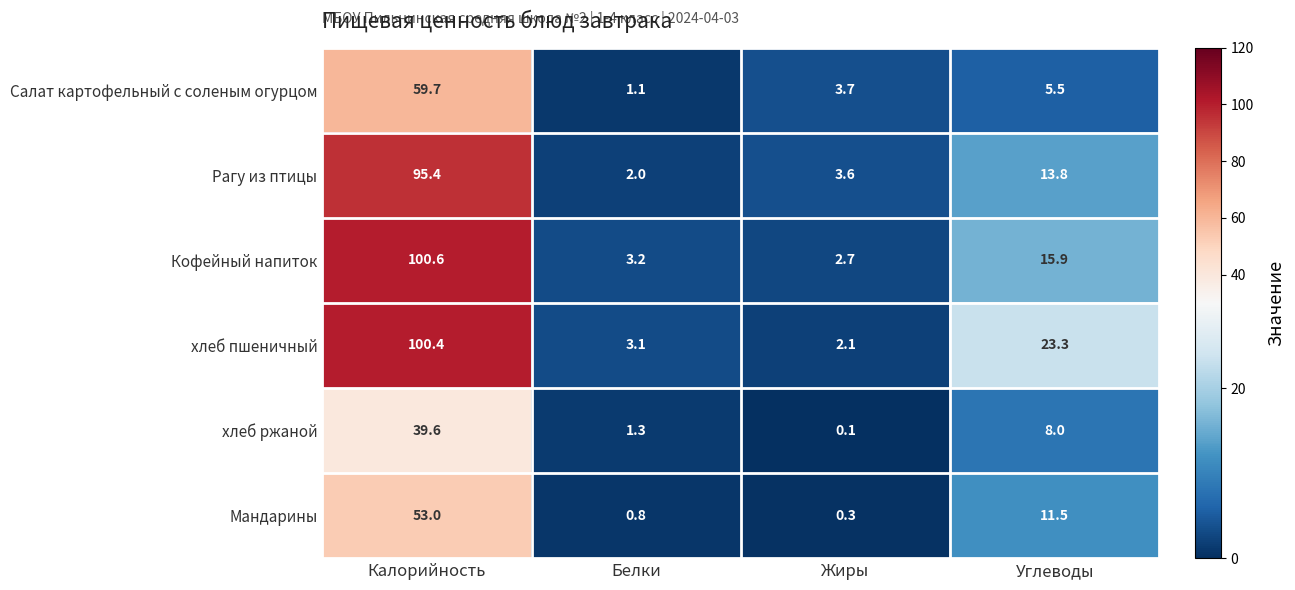

What is the sum of the хлеб пшеничный values at Калорийность and Углеводы?

123.7